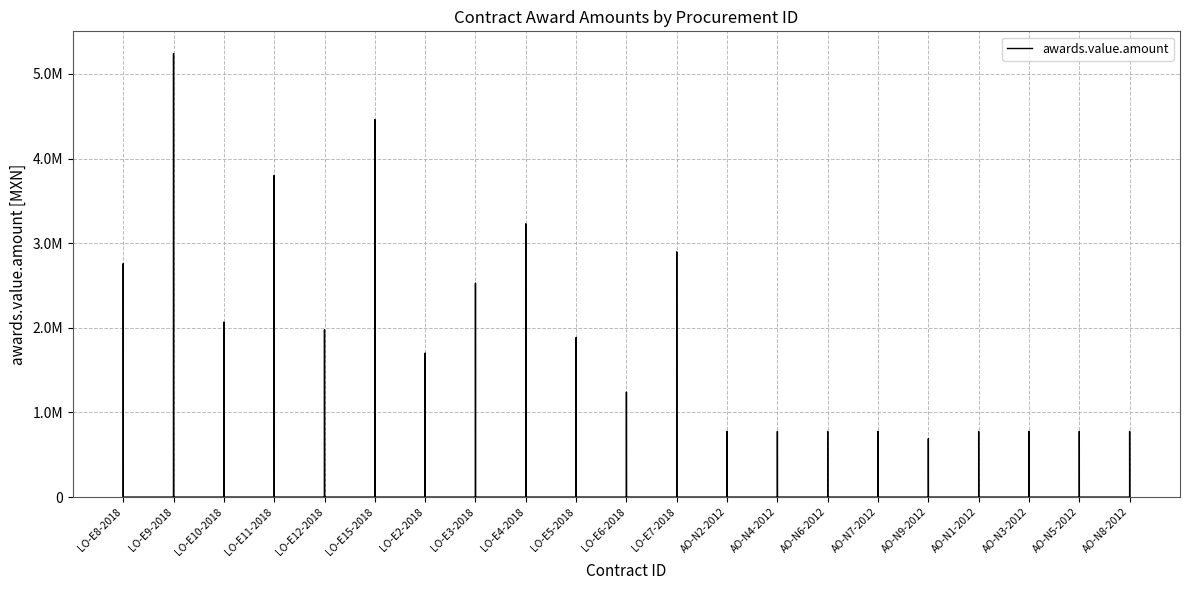

What is the label of the 6th point from the right?

AO-N7-2012